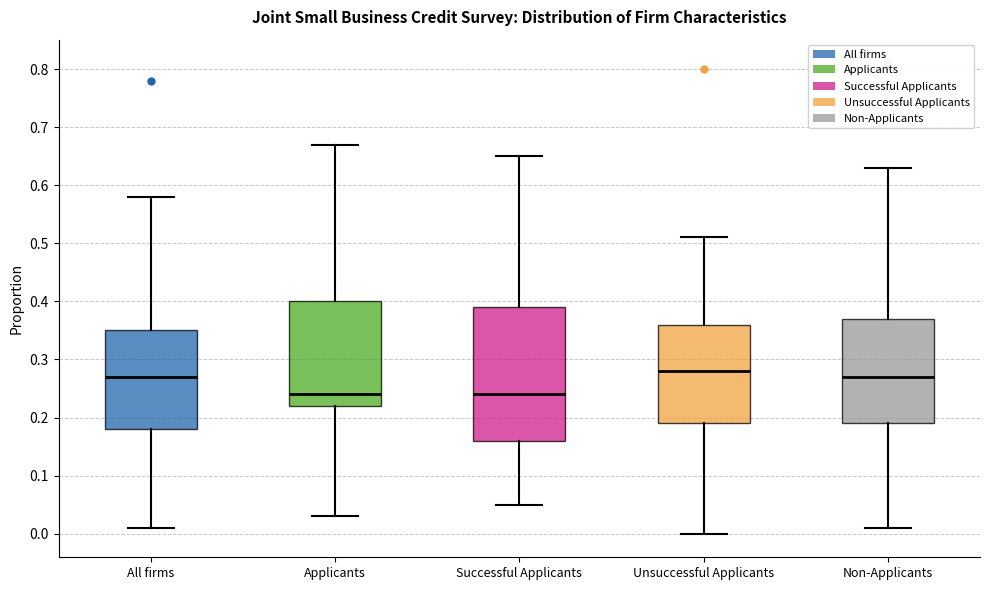

Which box is the tallest, from its lower edge to its upper edge?

Successful Applicants